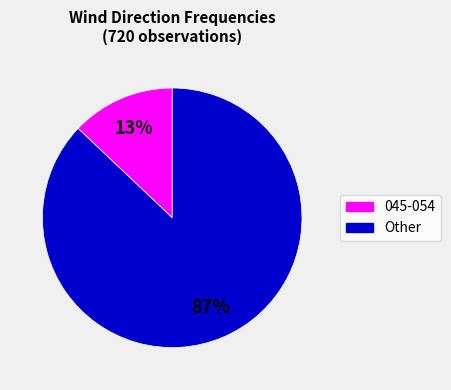

To the nearest percent, what is the average slice percentage?

50%